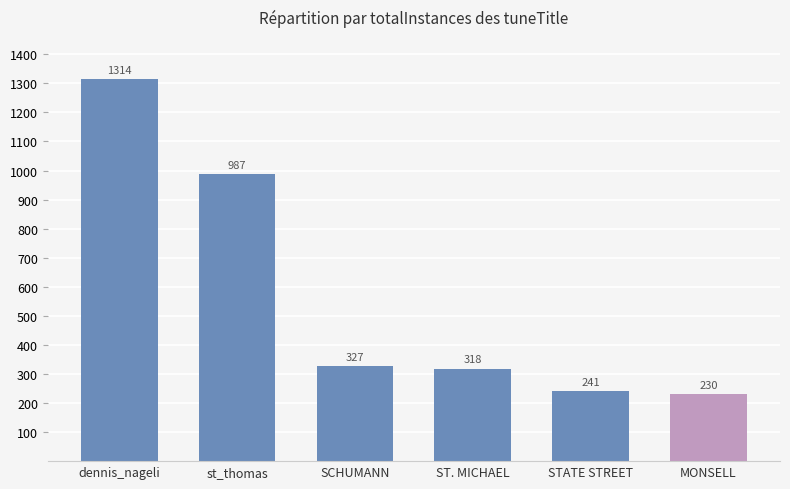

What is the sum of the values at SCHUMANN and STATE STREET?

568